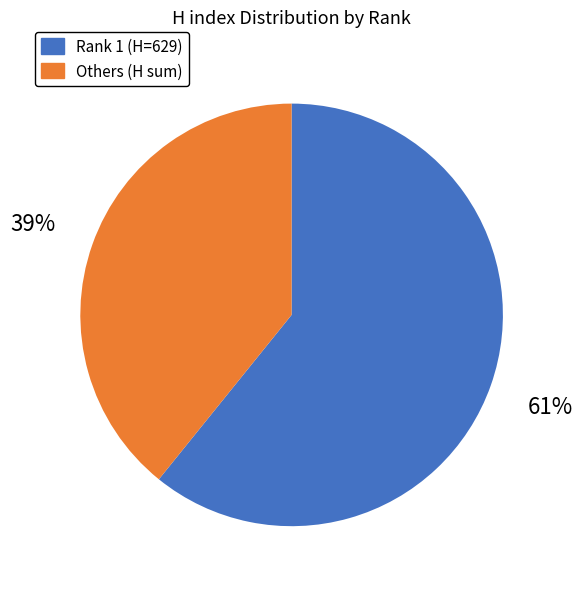

Count the number of slices in the pie.

2